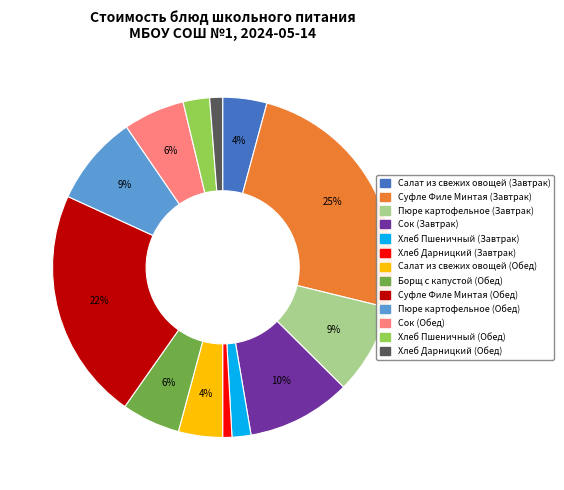

The Хлеб Пшеничный (Завтрак) slice represents 2% of the pie. True or false?

True